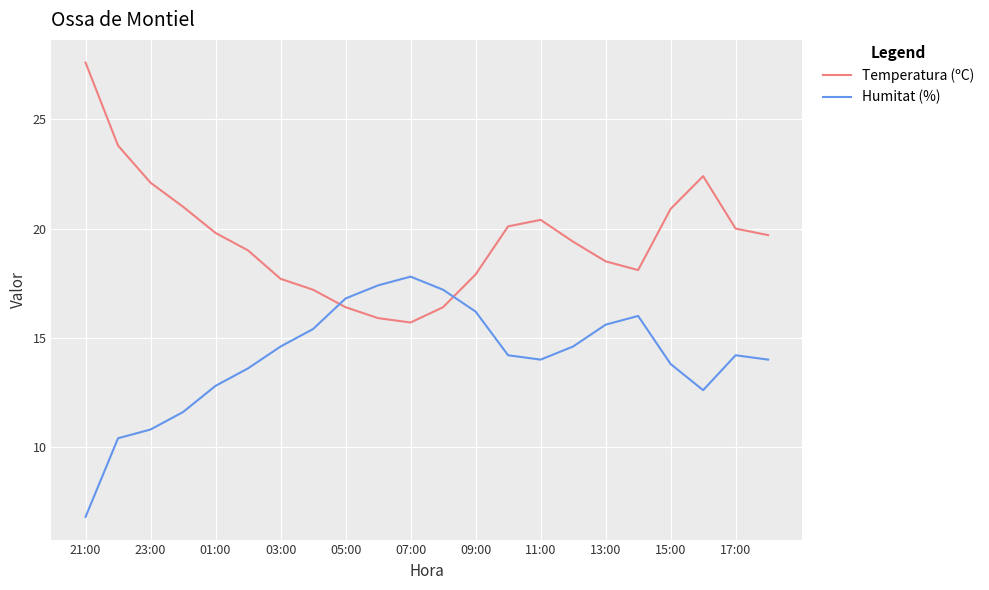

True or false: Temperatura (ºC) and Humitat (%) intersect in this chart.

True